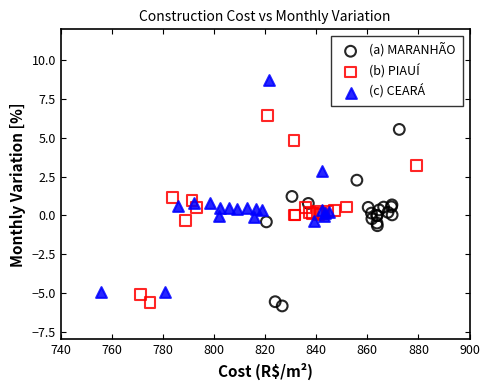

Which series has the largest Y range (max minus min)?

(c) CEARÁ